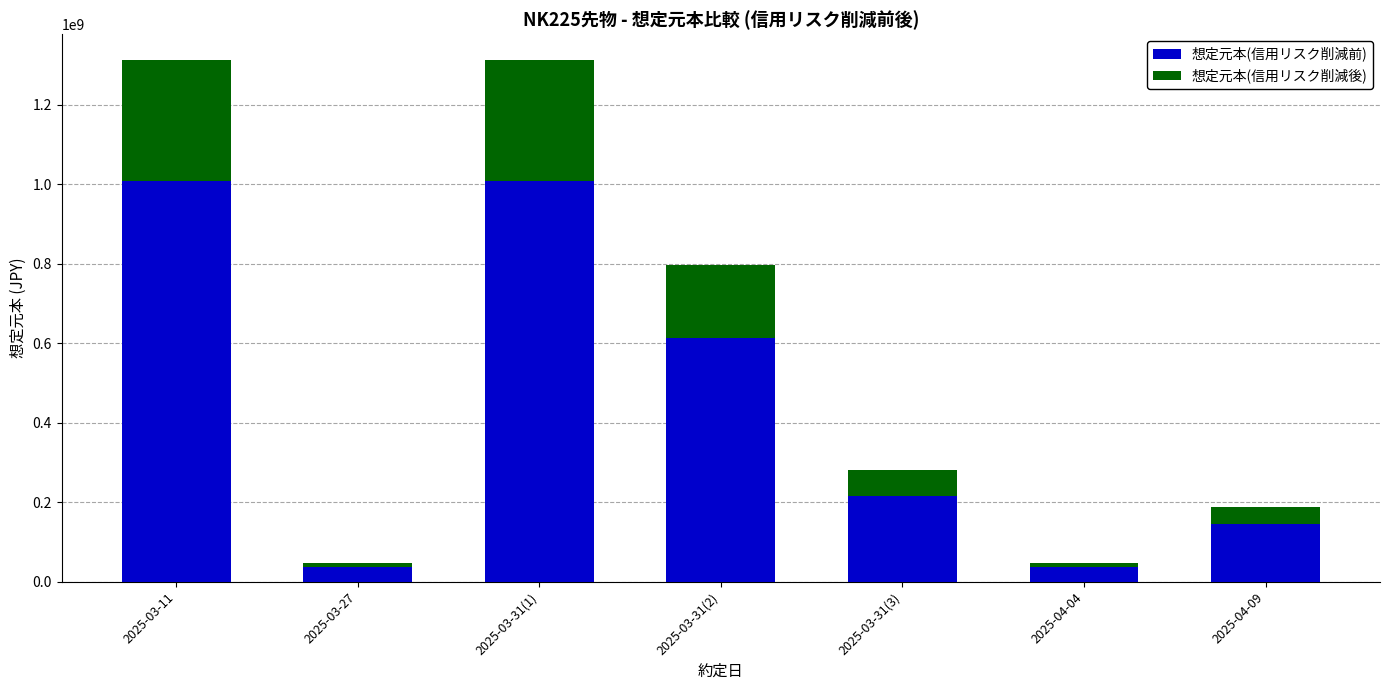

At which label is 想定元本(信用リスク削減前) closest to 522435000?

2025-03-31(2)